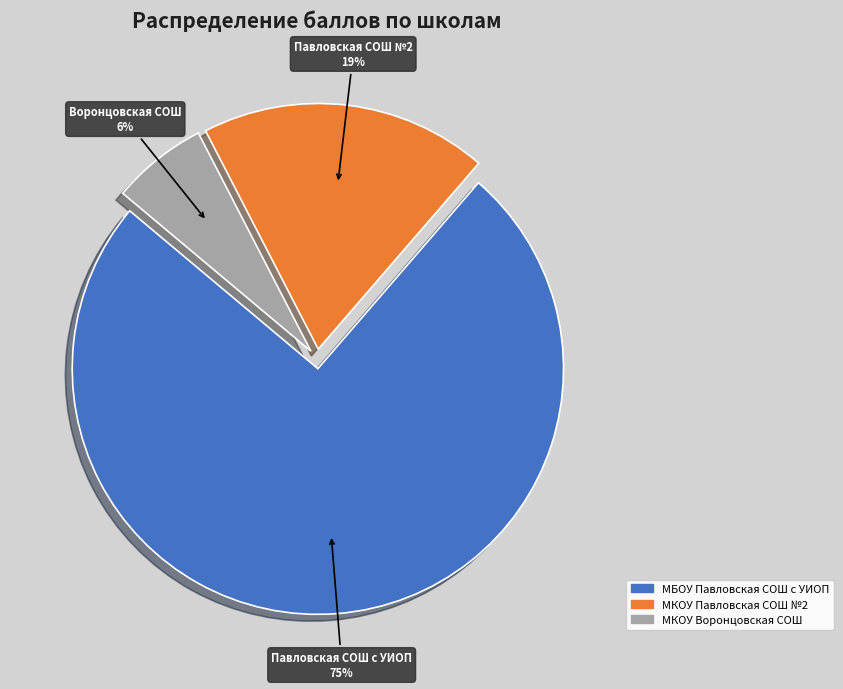

Which slice is the largest?

МБОУ Павловская СОШ с УИОП